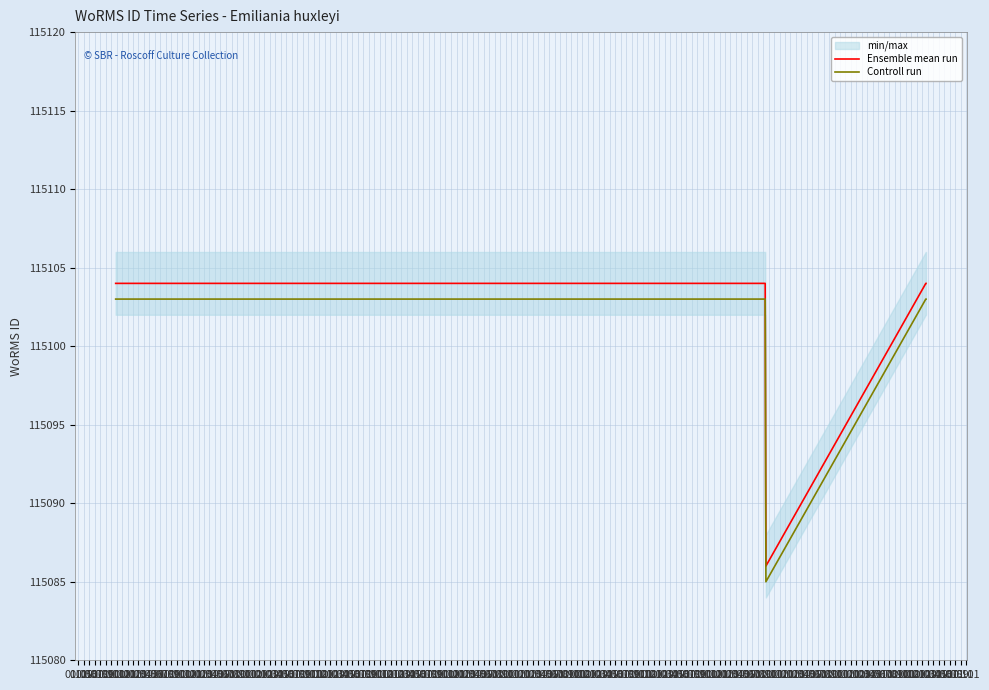

Reading left to right, extract all data points from this chart.

Ensemble mean run: 115104	115104	115104	115104	115104	115104	115104	115104	115104	115086	115104	115104	115104
Controll run: 115103	115103	115103	115103	115103	115103	115103	115103	115103	115085	115103	115103	115103